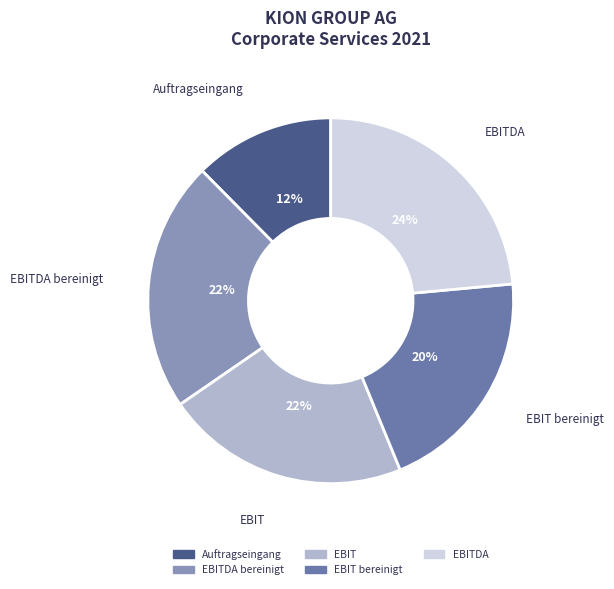

To the nearest percent, what is the average slice percentage?

20%